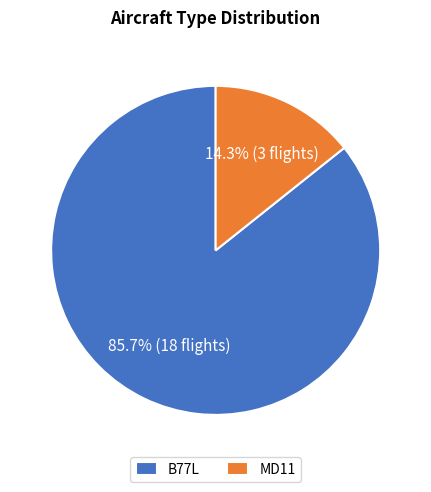

To the nearest percent, what is the combined percentage of B77L and MD11?

100%